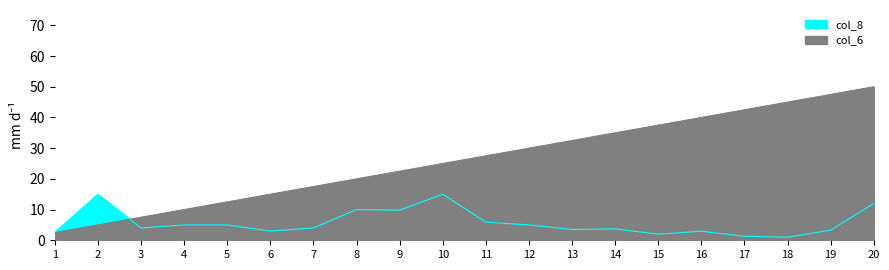

Does the chart display data point markers on the line(s)?

No